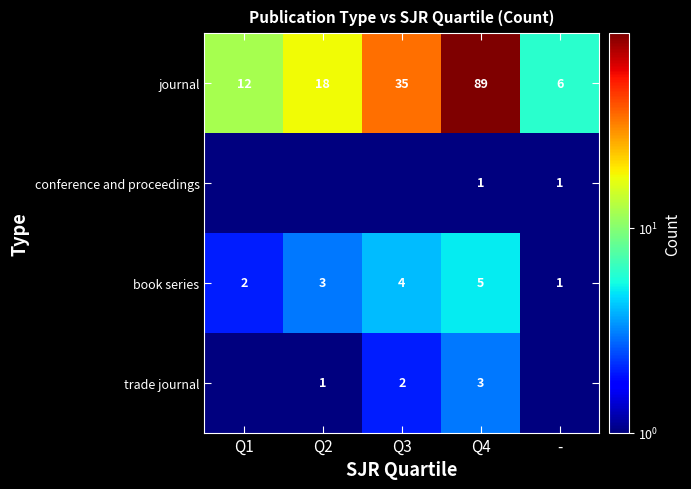

Is the value of journal at - greater than the value of book series at Q2?

Yes